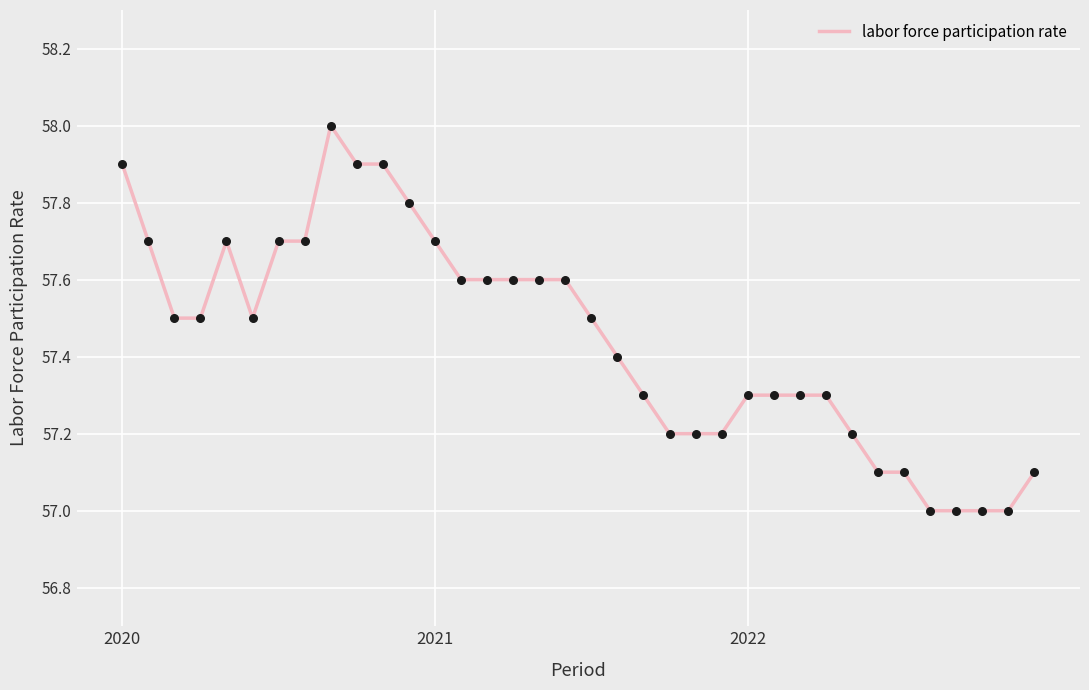

What is the difference between the maximum and minimum values?

1.0